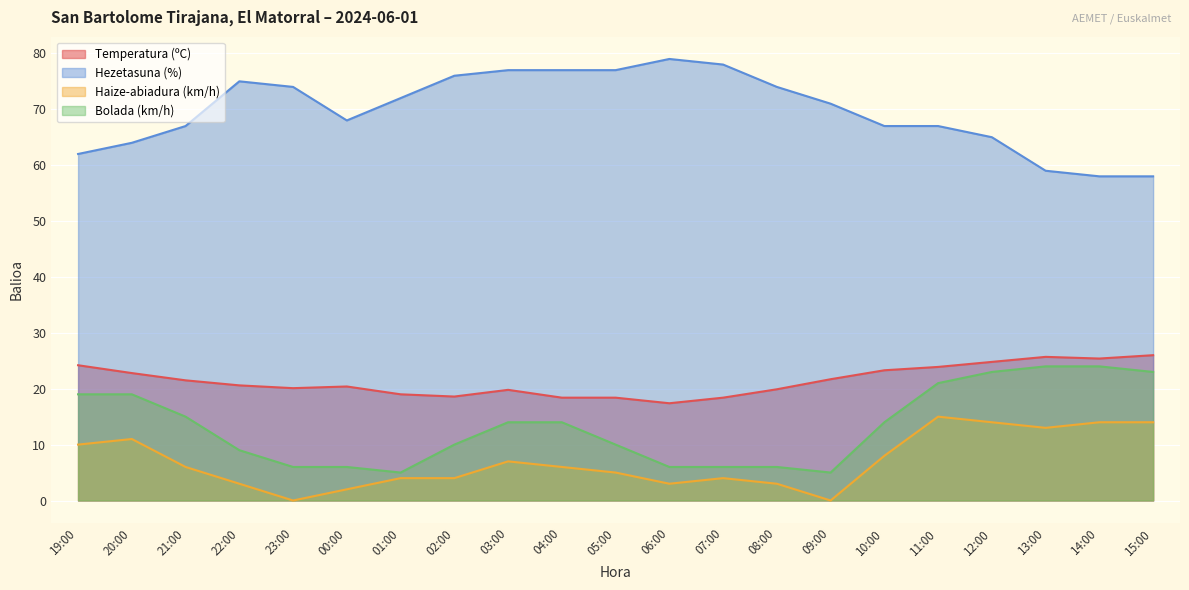

Rank the series by their maximum value, from highest to lowest.

Hezetasuna (%), Temperatura (ºC), Bolada (km/h), Haize-abiadura (km/h)